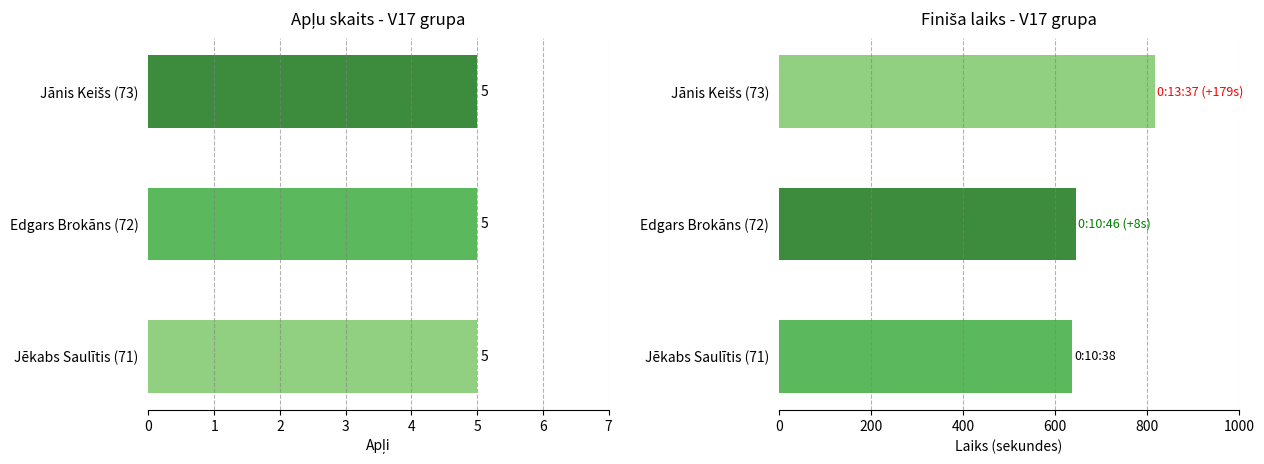

Read the Finiša laiks value at Edgars Brokāns (72).

646.0